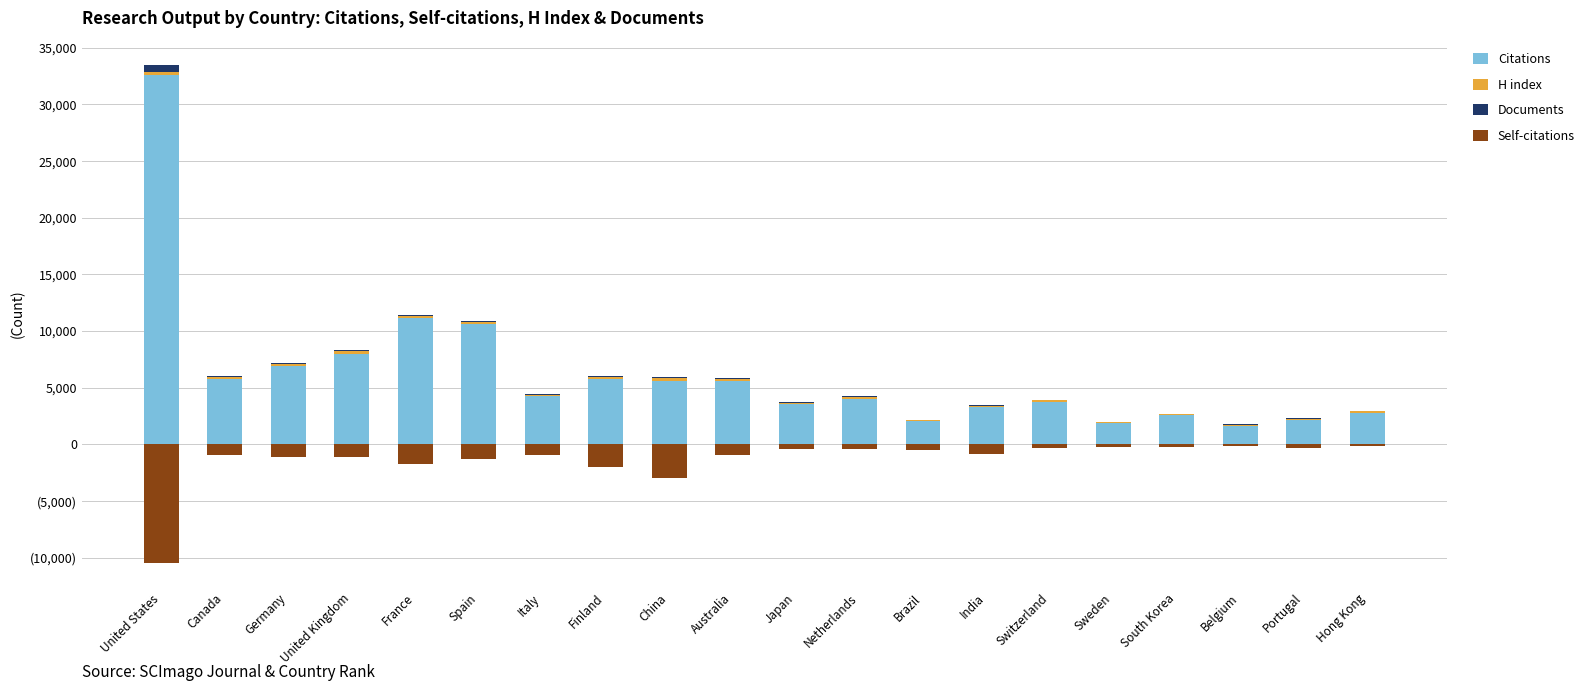

What is the highest value of the H index series?

280